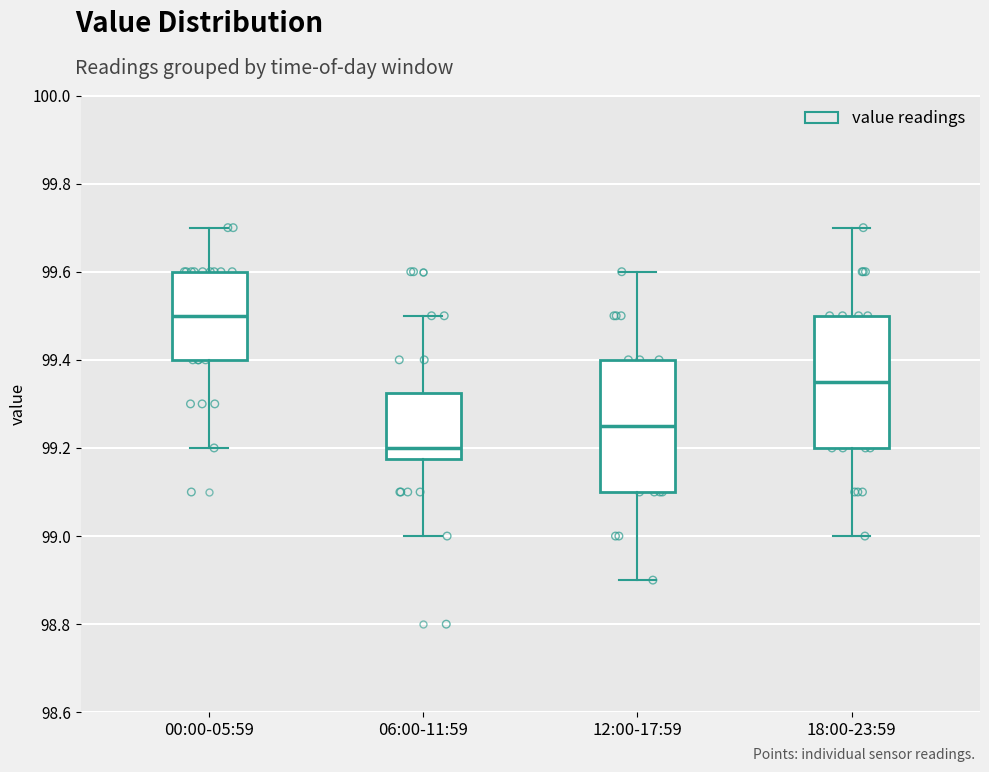

Reading left to right, read every box against the y-axis: the position of its median line, the range the box covers, and the ends of its whiskers. The values are not printed on the chart, so give them approximately, as read against the axis.

00:00-05:59: median 99.50, box 99.40 to 99.60, whiskers 99.20 to 99.70
06:00-11:59: median 99.20, box 99.18 to 99.32, whiskers 99.00 to 99.50
12:00-17:59: median 99.26, box 99.10 to 99.40, whiskers 98.90 to 99.60
18:00-23:59: median 99.36, box 99.20 to 99.50, whiskers 99.00 to 99.70